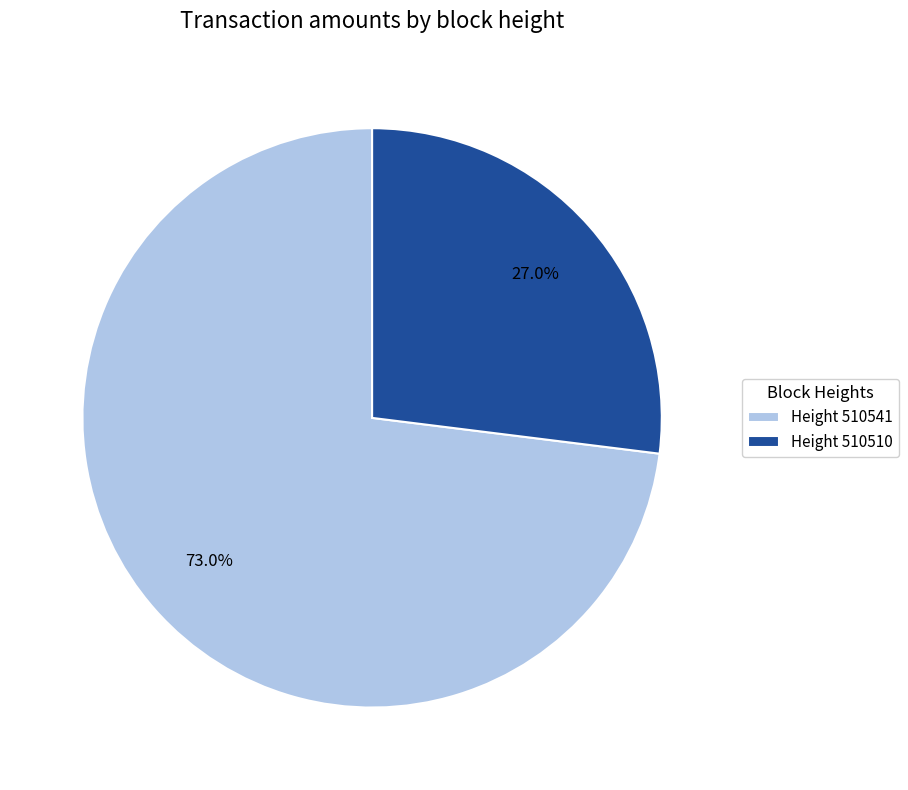

What is the total percentage of Height 510541 and Height 510510?

100.0%